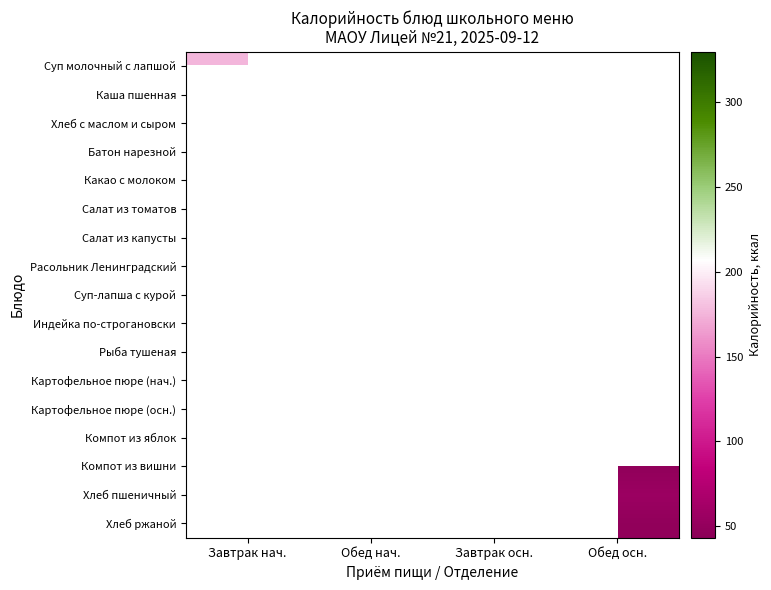

Count the number of categories in the chart.

4